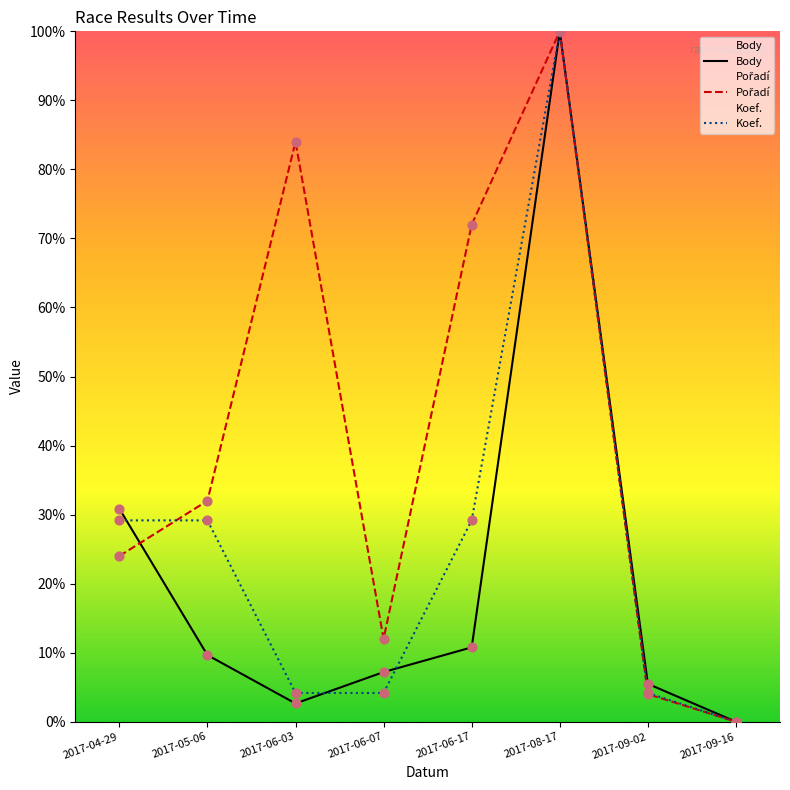

Which series has the largest total across all categories?

Pořadí